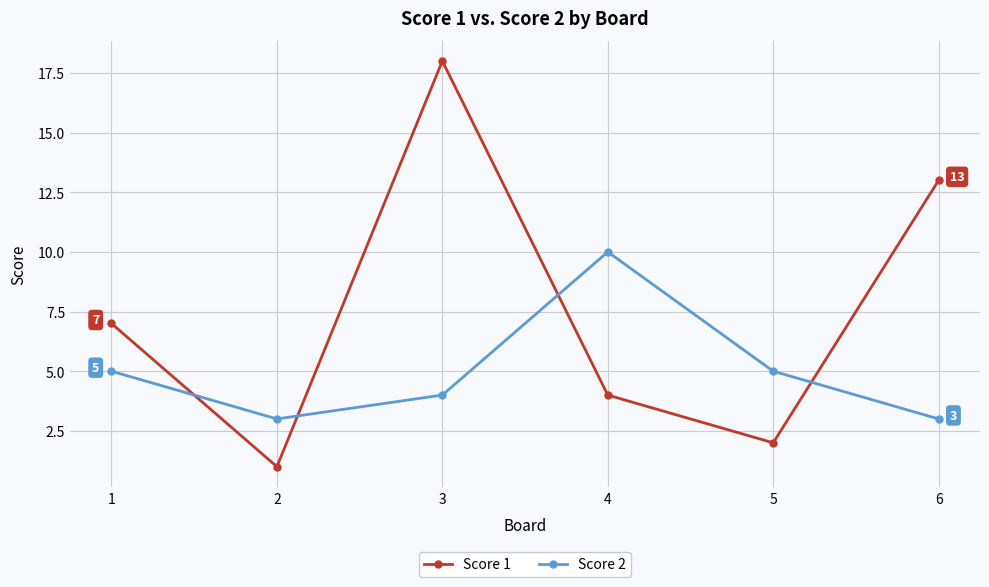

Reading left to right, extract all data points from this chart.

Score 1: 1=7	2=1	3=18	4=4	5=2	6=13
Score 2: 1=5	2=3	3=4	4=10	5=5	6=3